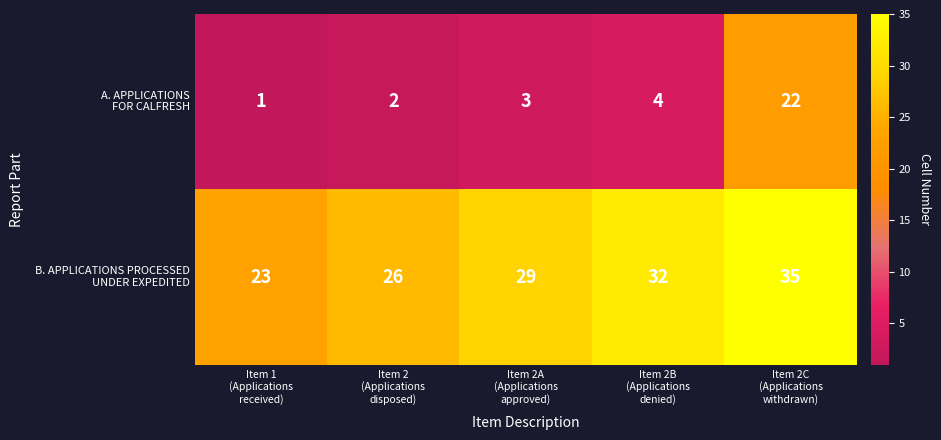

What is the maximum value shown in the chart?

35